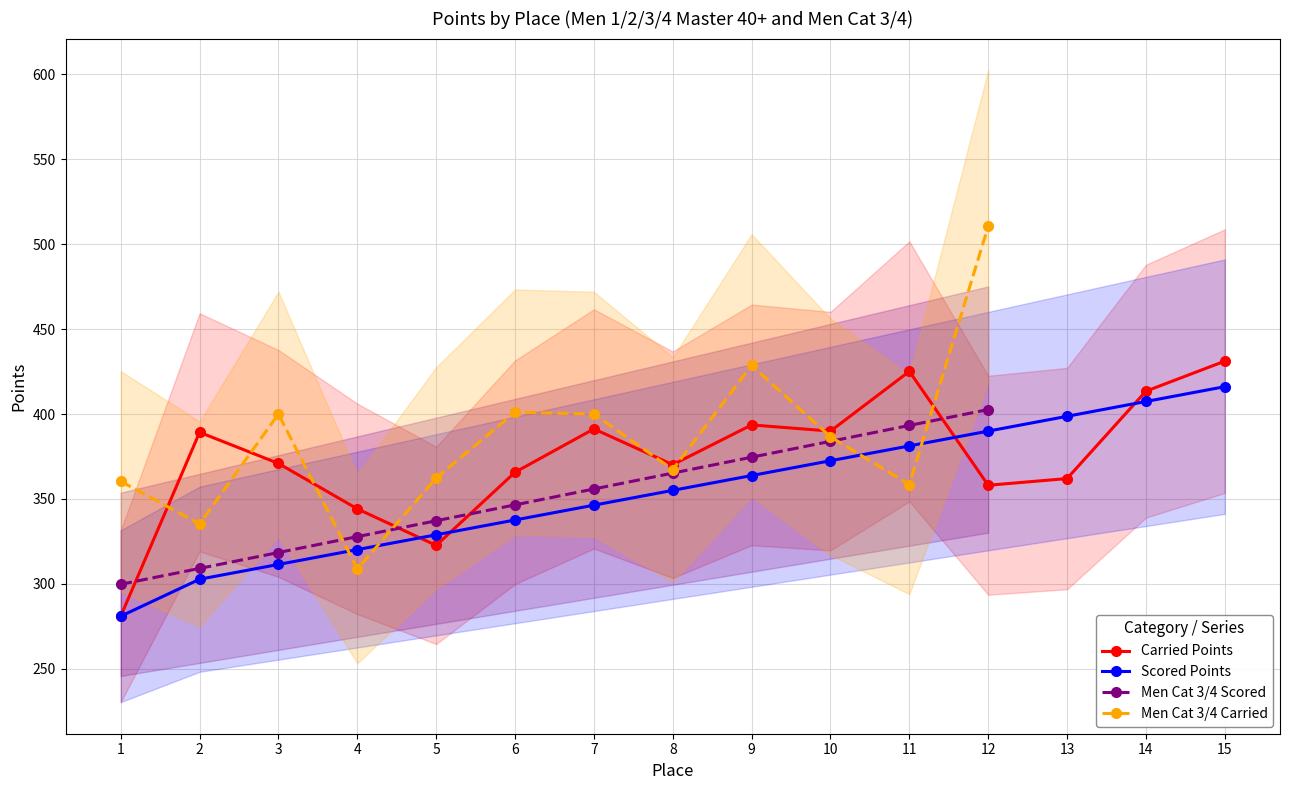

Is this an area chart (filled region under the line)?

No